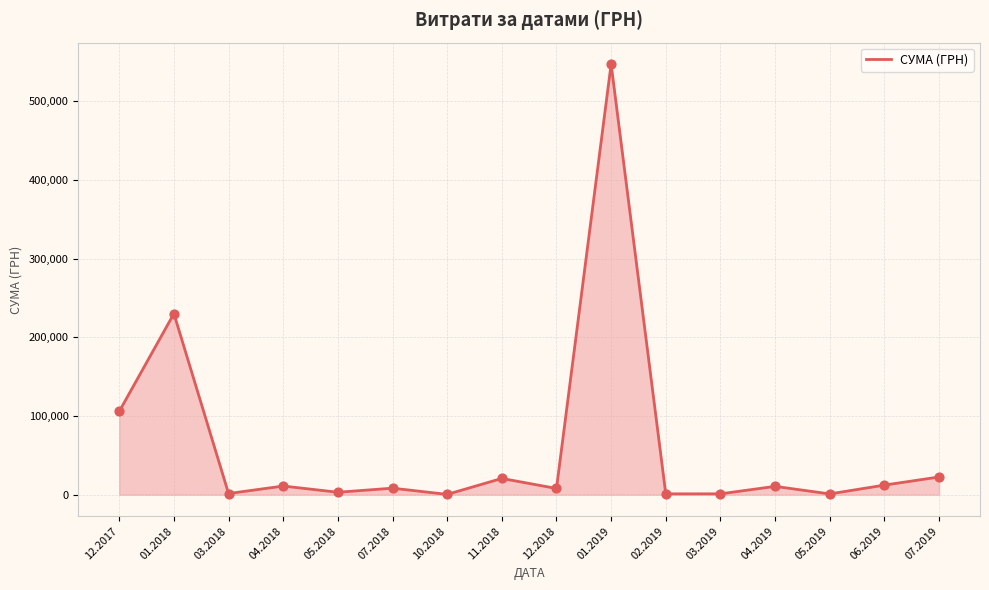

Approximately how many times larger is the value at 06.2019 compared to 01.2018?

0.1